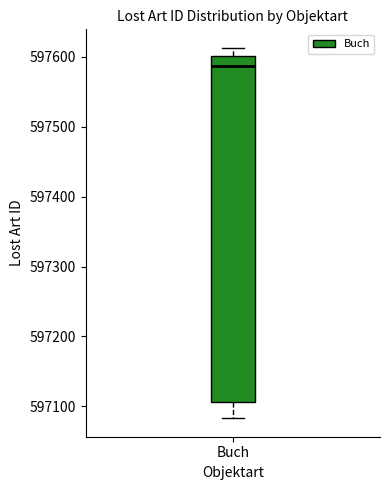

Read this box plot against the y-axis: the position of the median line, the range covered by the box, and the ends of both whiskers. The values are not printed on the chart, so give them approximately, as read against the axis.

median 597590, box 597110 to 597600, whiskers 597080 to 597610